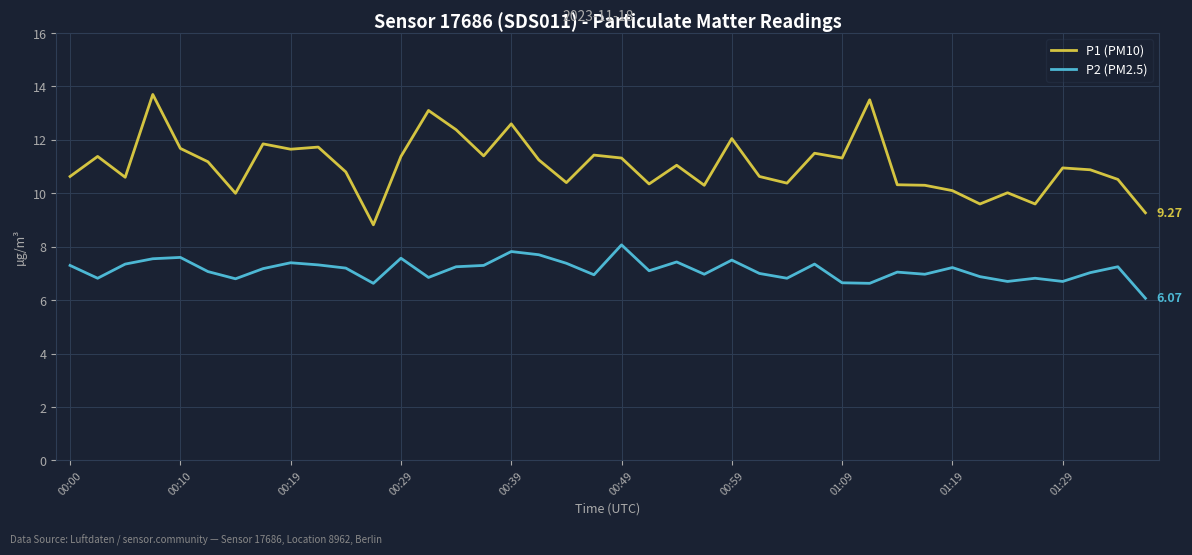

Rank the series by their average value, from highest to lowest.

P1 (PM10), P2 (PM2.5)